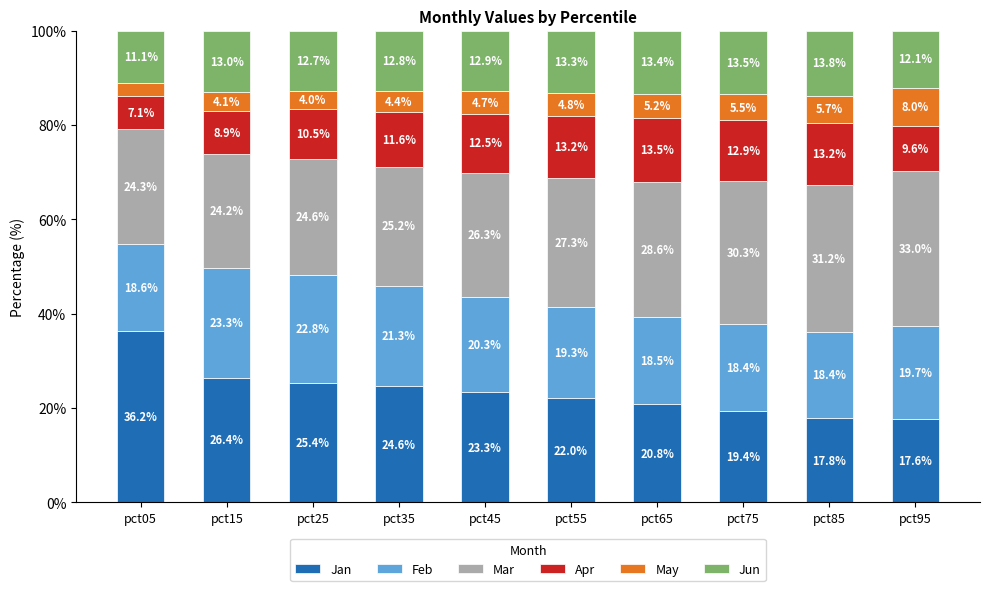

Reading left to right, list the values for the Jan series.

36.2	26.4	25.4	24.6	23.3	22.0	20.8	19.4	17.8	17.6